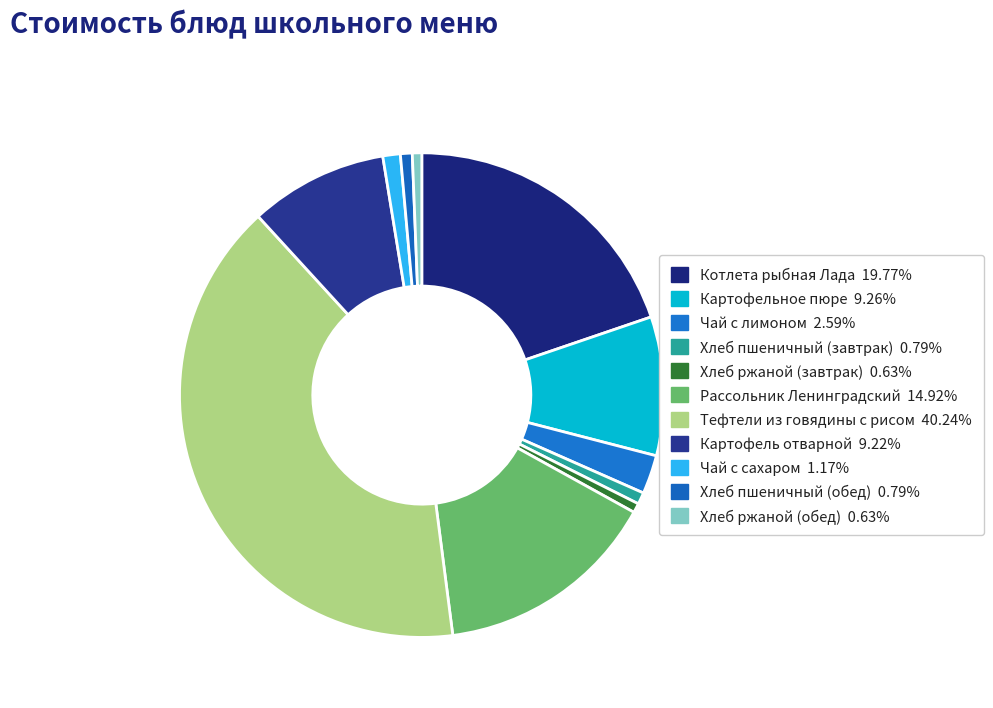

Is it true that Тефтели из говядины с рисом is 52% of the pie?

False